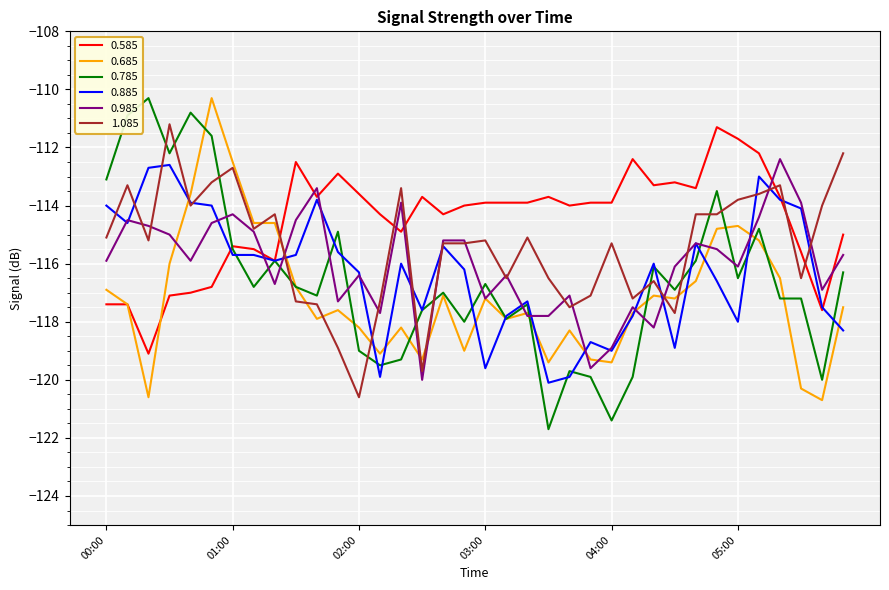

Reading left to right, list all the values displayed in this chart.

0.585: -117.4	-117.4	-119.1	-117.1	-117.0	-116.8	-115.4	-115.5	-115.9	-112.5	-113.7	-112.9	-113.6	-114.3	-114.9	-113.7	-114.3	-114.0	-113.9	-113.9	-113.9	-113.7	-114.0	-113.9	-113.9	-112.4	-113.3	-113.2	-113.4	-111.3	-111.7	-112.2	-113.7	-115.6	-117.6	-115.0
0.685: -116.9	-117.4	-120.6	-116.0	-113.6	-110.3	-112.5	-114.6	-114.6	-116.8	-117.9	-117.6	-118.2	-119.1	-118.2	-119.3	-117.1	-119.0	-117.2	-117.9	-117.7	-119.4	-118.3	-119.3	-119.4	-117.7	-117.1	-117.2	-116.6	-114.8	-114.7	-115.2	-116.5	-120.3	-120.7	-117.5
0.785: -113.1	-110.9	-110.3	-112.2	-110.8	-111.6	-115.5	-116.8	-115.9	-116.8	-117.1	-114.9	-119.0	-119.5	-119.3	-117.6	-117.0	-118.0	-116.7	-117.9	-117.4	-121.7	-119.7	-119.9	-121.4	-119.9	-116.1	-116.9	-115.9	-113.5	-116.5	-114.8	-117.2	-117.2	-120.0	-116.3
0.885: -114.0	-114.6	-112.7	-112.6	-113.9	-114.0	-115.7	-115.7	-115.9	-115.7	-113.8	-115.6	-116.3	-119.9	-116.0	-117.6	-115.4	-116.2	-119.6	-117.8	-117.3	-120.1	-119.9	-118.7	-119.0	-117.8	-116.0	-118.9	-115.3	-116.6	-118.0	-113.0	-113.8	-114.1	-117.5	-118.3
0.985: -115.9	-114.5	-114.7	-115.0	-115.9	-114.6	-114.3	-114.9	-116.7	-114.5	-113.4	-117.3	-116.4	-117.7	-113.9	-120.0	-115.2	-115.2	-117.2	-116.4	-117.8	-117.8	-117.1	-119.6	-118.9	-117.5	-118.2	-116.1	-115.3	-115.5	-116.1	-114.4	-112.4	-113.9	-116.9	-115.7
1.085: -115.1	-113.3	-115.2	-111.2	-114.0	-113.2	-112.7	-114.8	-114.3	-117.3	-117.4	-118.9	-120.6	-117.3	-113.4	-119.7	-115.3	-115.3	-115.2	-116.5	-115.1	-116.5	-117.5	-117.1	-115.3	-117.2	-116.6	-117.7	-114.3	-114.3	-113.8	-113.6	-113.3	-116.5	-114.0	-112.2